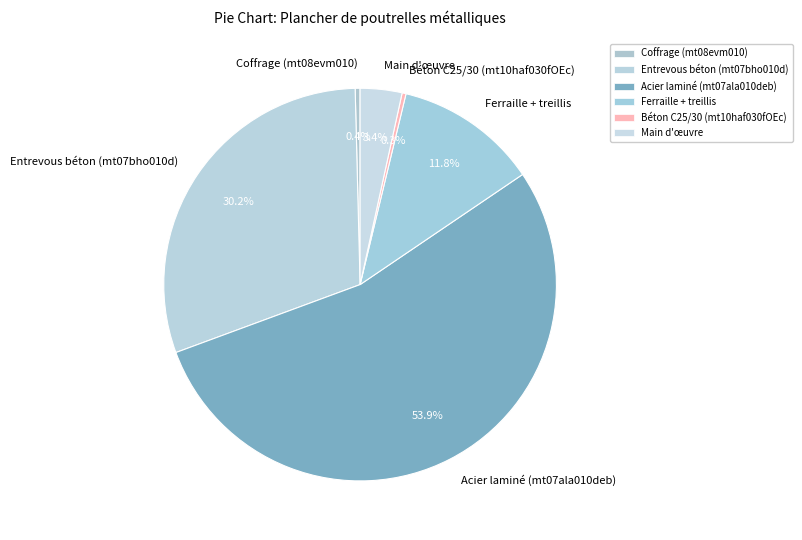

How many slices are in this pie chart?

6